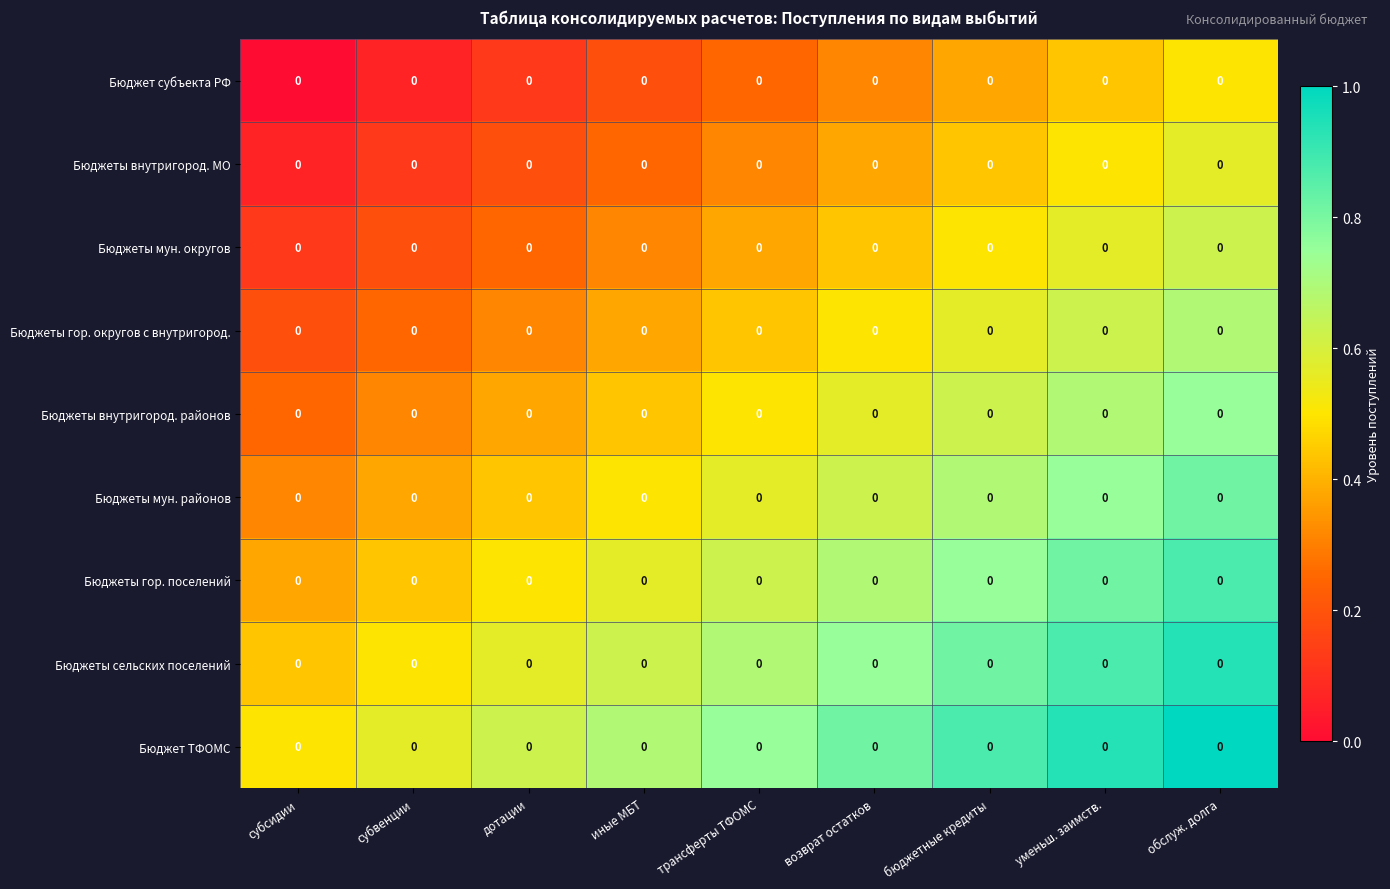

Rank the series at субвенции from highest to lowest value.

Бюджет ТФОМС, Бюджеты сельских поселений, Бюджеты гор. поселений, Бюджеты мун. районов, Бюджеты внутригород. районов, Бюджеты гор. округов с внутригород., Бюджеты мун. округов, Бюджеты внутригород. МО, Бюджет субъекта РФ